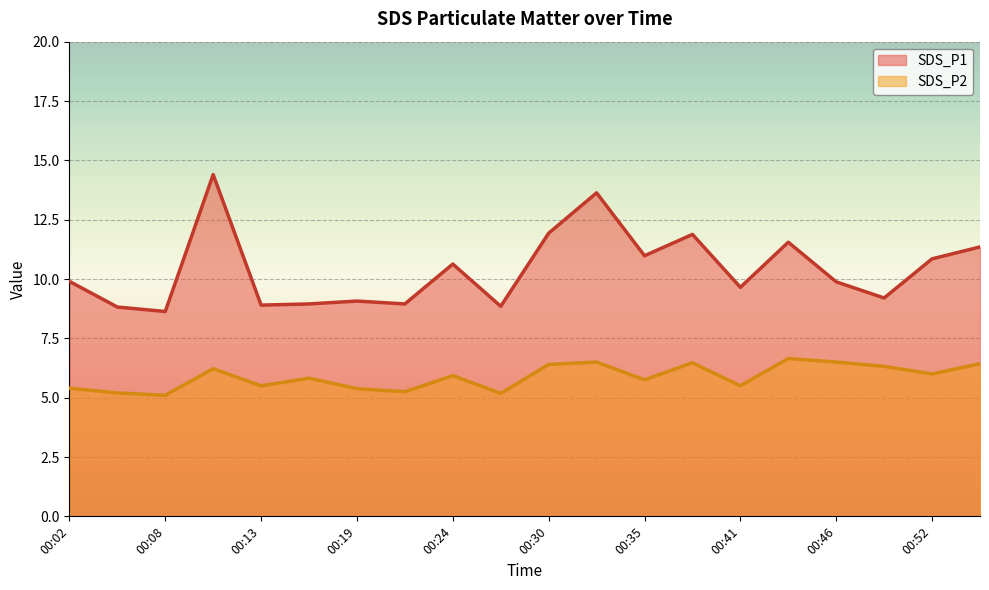

Reading left to right, transcribe all the data shown in this chart.

SDS_P1: 9.9	8.8	8.6	14.4	8.9	8.9	9.1	8.9	10.6	8.8	11.9	13.6	11.0	11.9	9.7	11.6	9.9	9.2	10.8	11.3
SDS_P2: 5.4	5.2	5.1	6.2	5.5	5.8	5.4	5.2	5.9	5.2	6.4	6.5	5.8	6.5	5.5	6.7	6.5	6.3	6.0	6.4